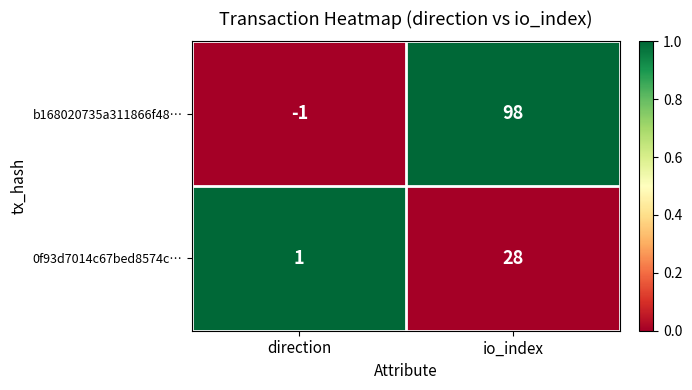

Which category has the highest value across all series?

io_index